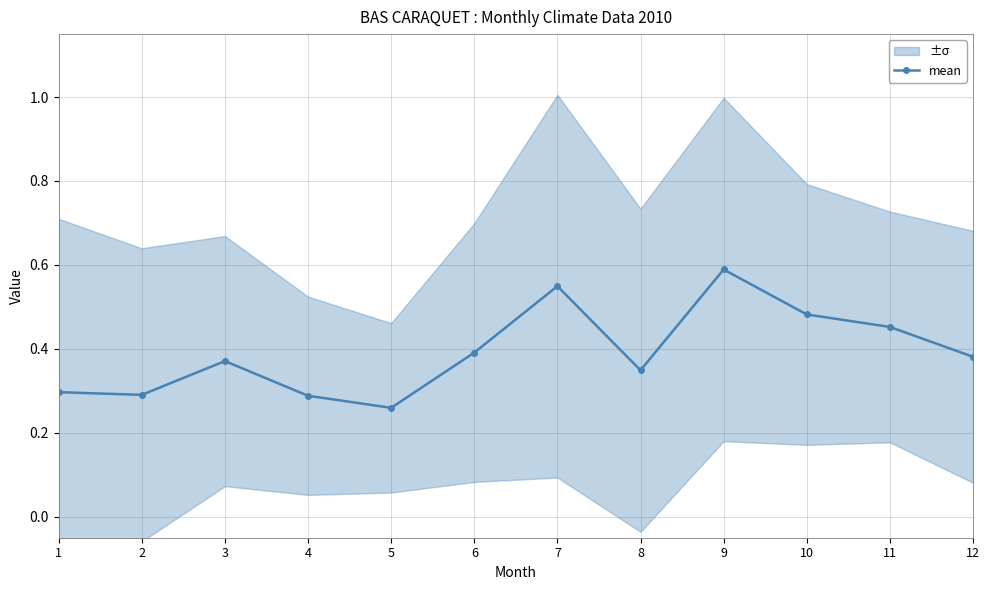

Reading left to right, list all the values displayed in this chart.

1=0.3	2=0.3	3=0.4	4=0.3	5=0.3	6=0.4	7=0.5	8=0.3	9=0.6	10=0.5	11=0.5	12=0.4